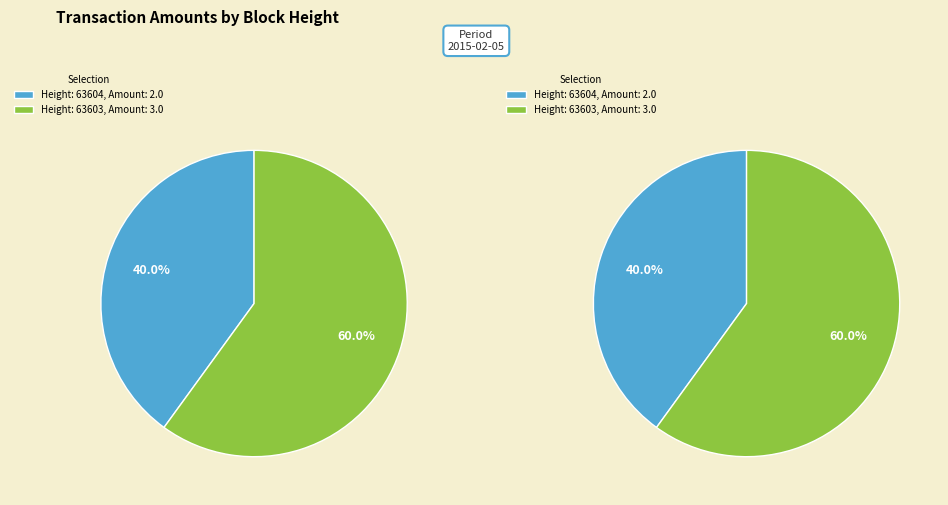

Does 63603 represent more than half of the total?

Yes